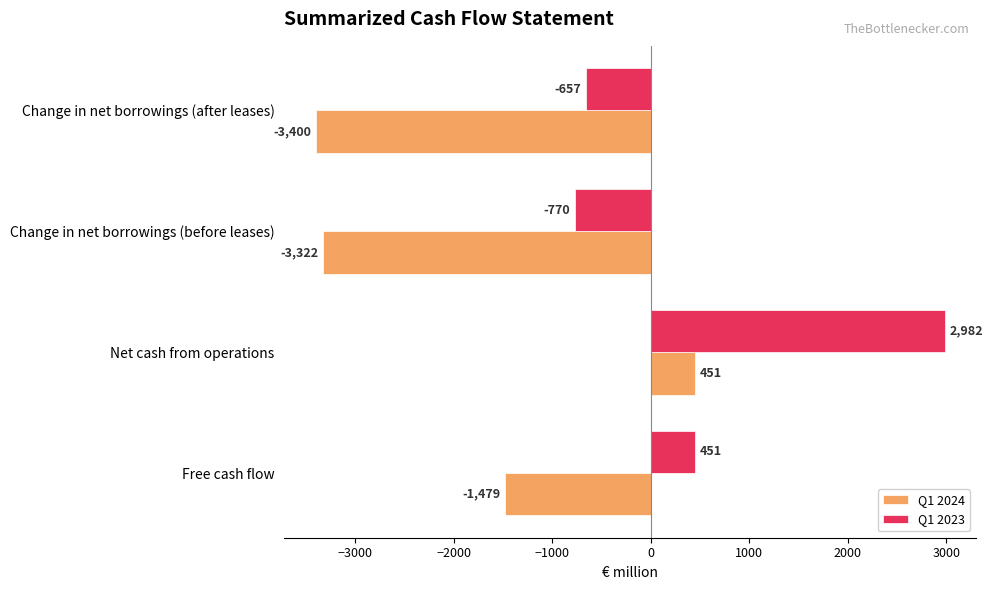

What is the difference between the Q1 2024 values at Change in net borrowings (before leases) and Free cash flow?

1843